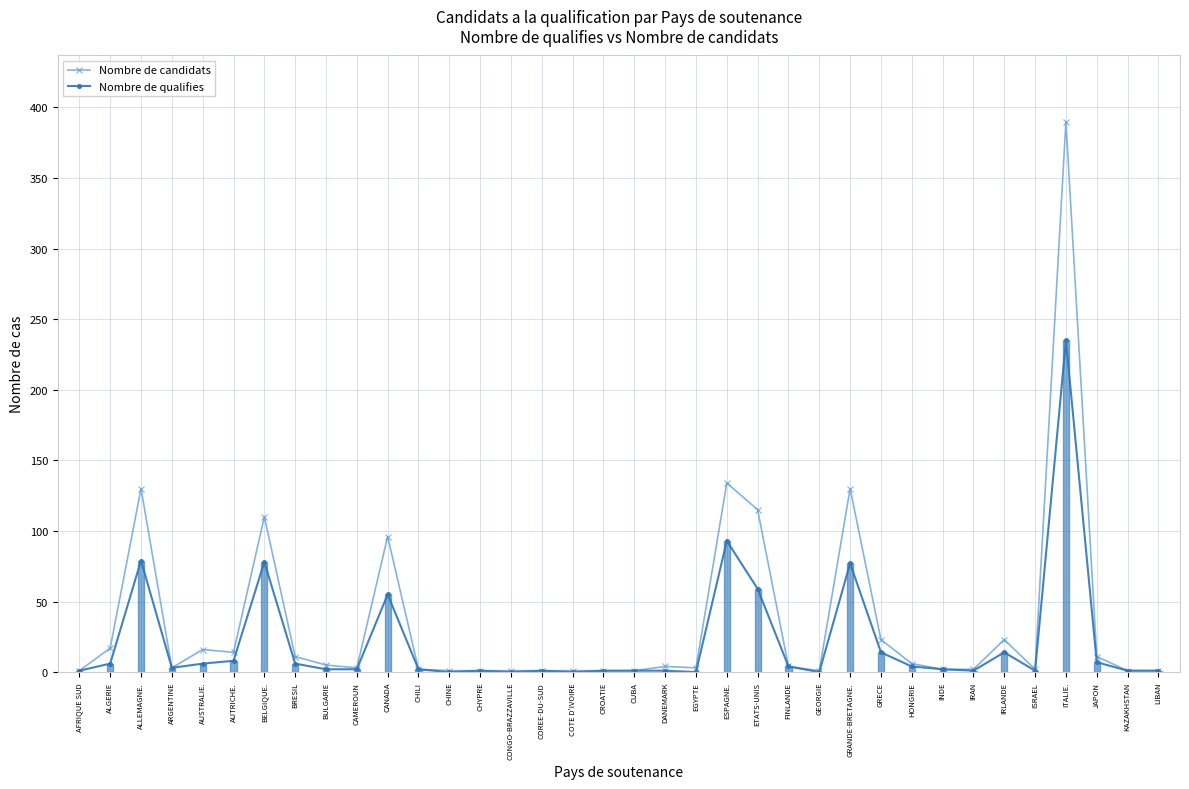

The value of Nombre de qualifies at AUTRICHE. is 13. True or false?

False